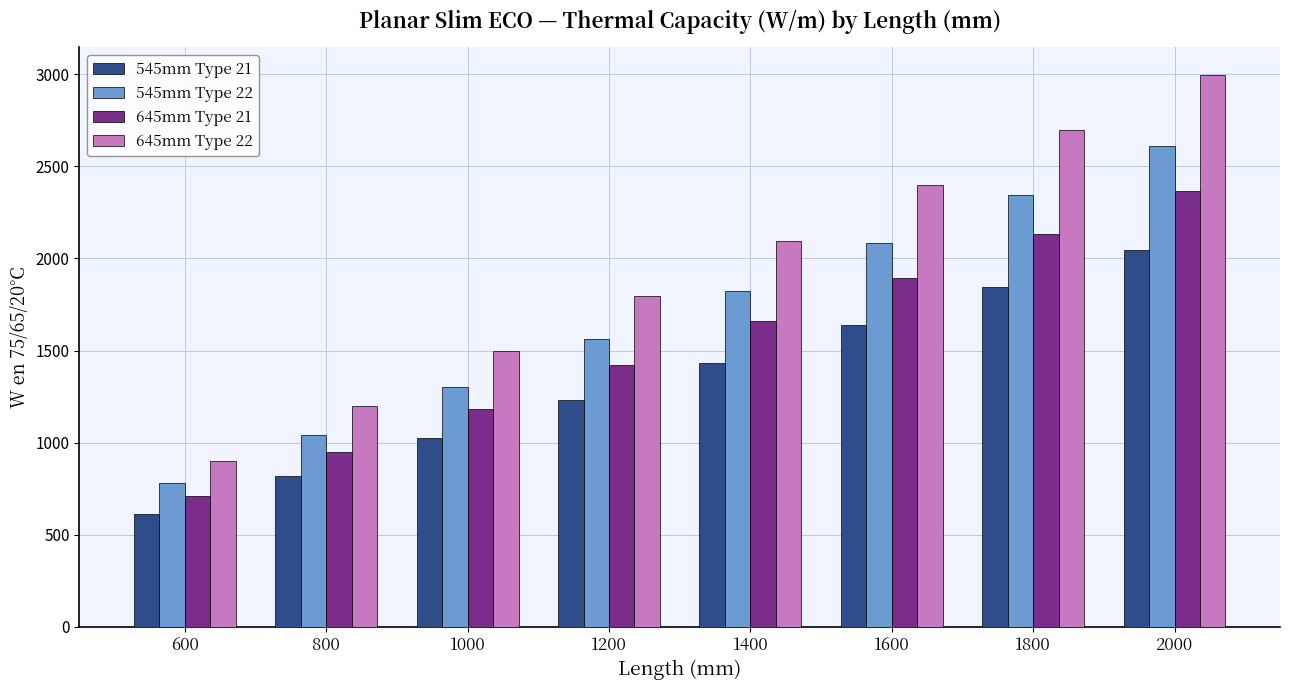

Does the chart contain any negative values?

No